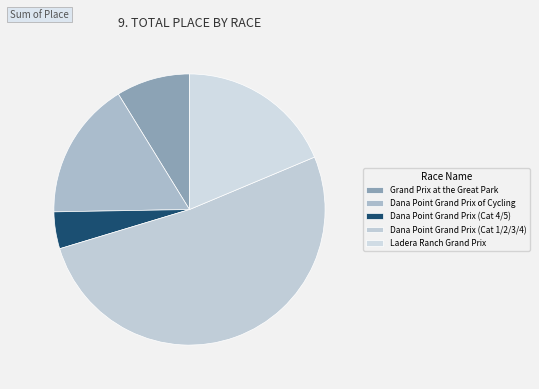

Which category has the biggest portion of the pie?

Dana Point Grand Prix (Cat 1/2/3/4)